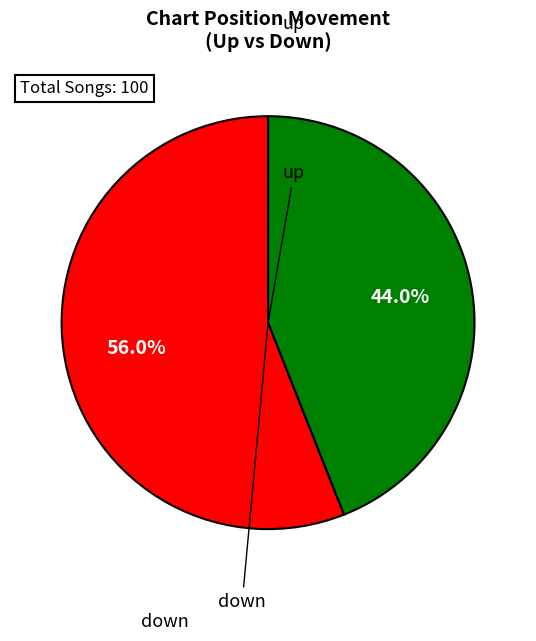

Is there any slice that represents more than half of the pie?

Yes